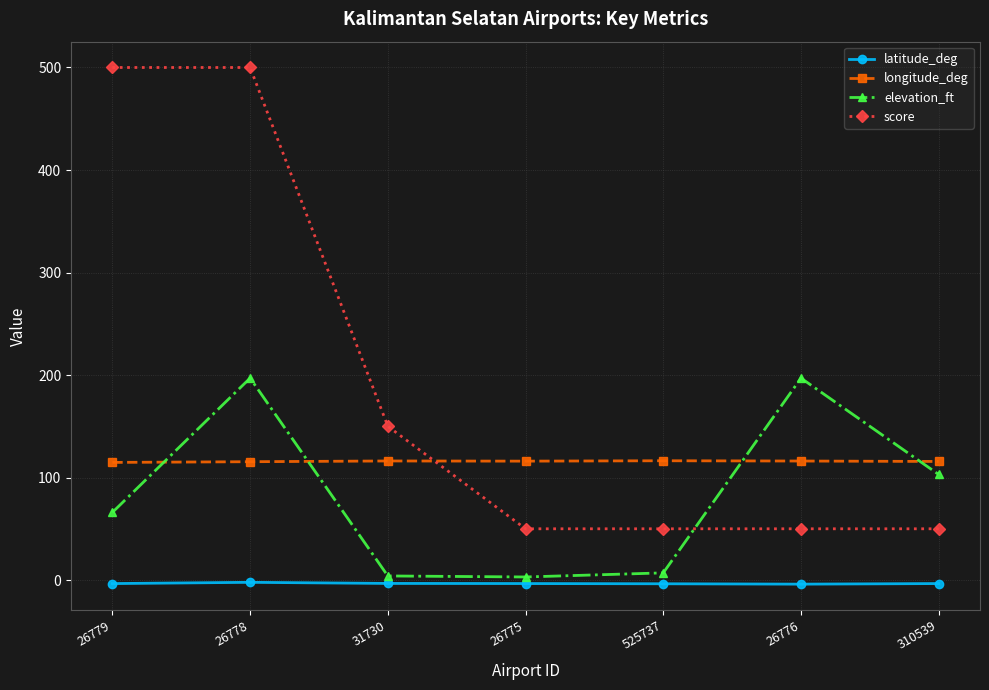

What value does the latitude_deg series have at 26775?

-3.4